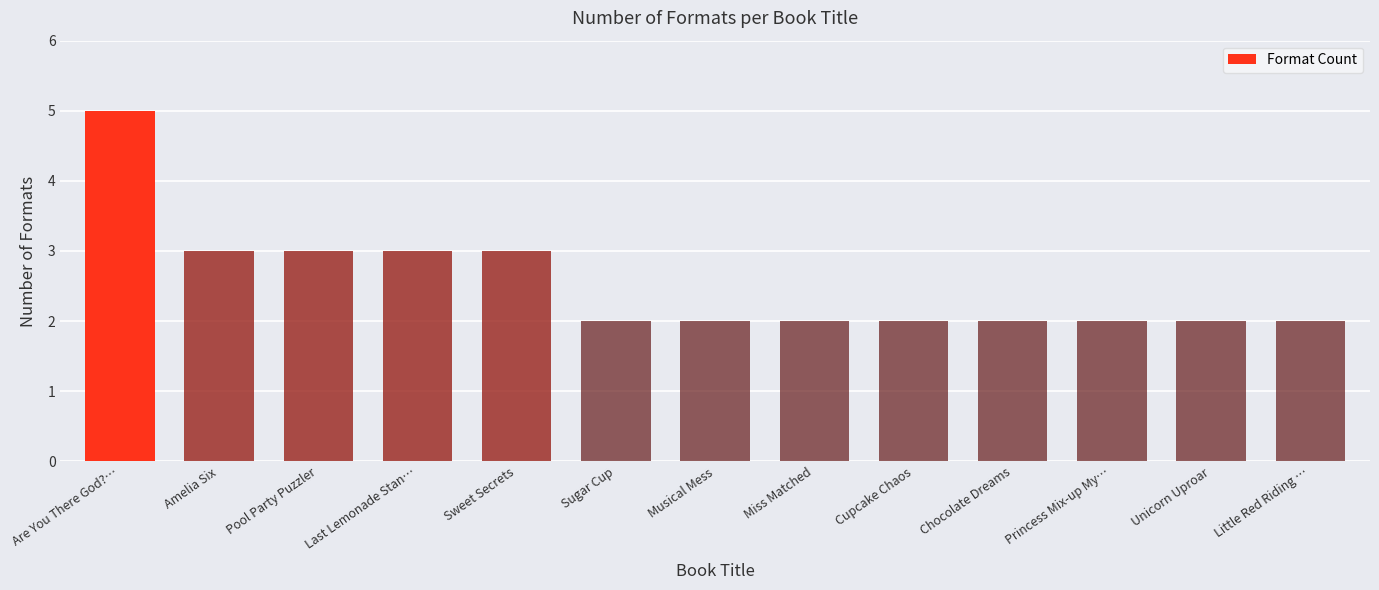

What is the label of the 11th bar from the left?

Princess Mix-up My…